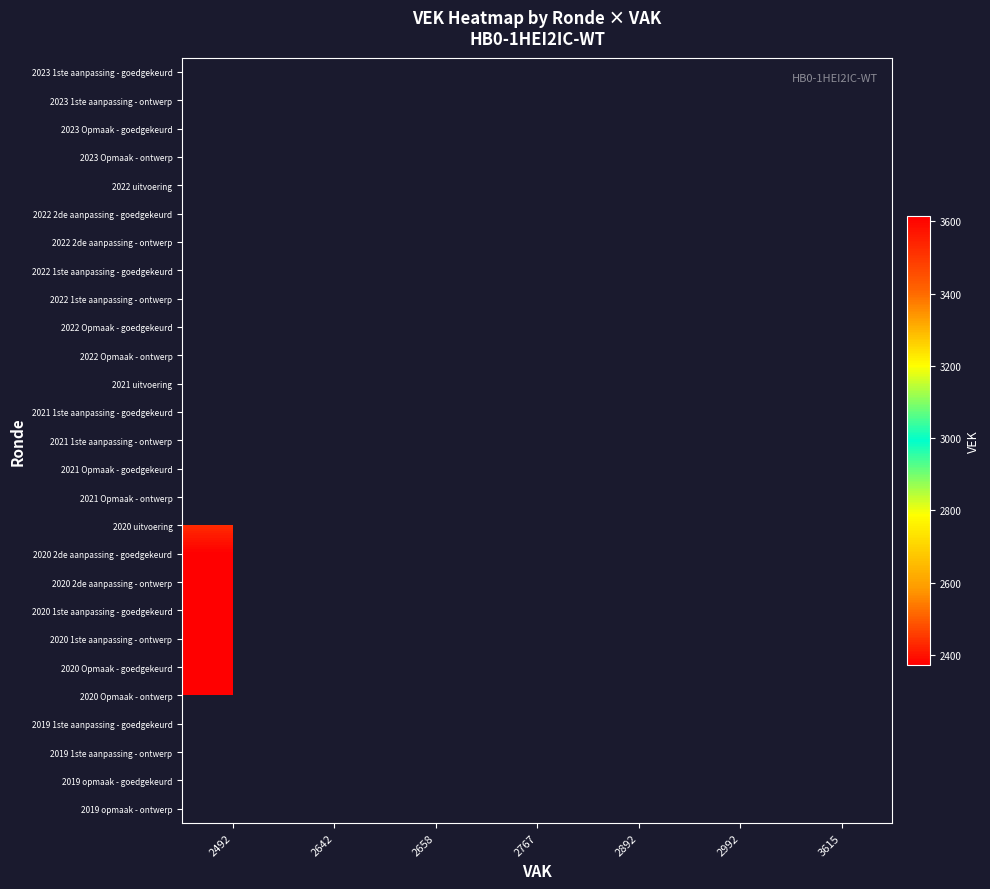

Count the number of categories in the chart.

7